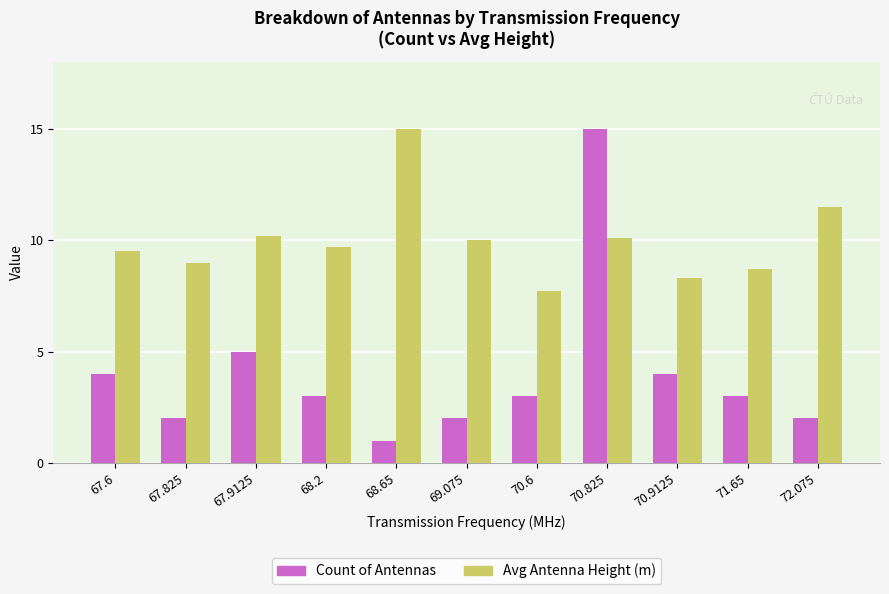

At which label does Avg Antenna Height (m) first exceed 9?

67.6